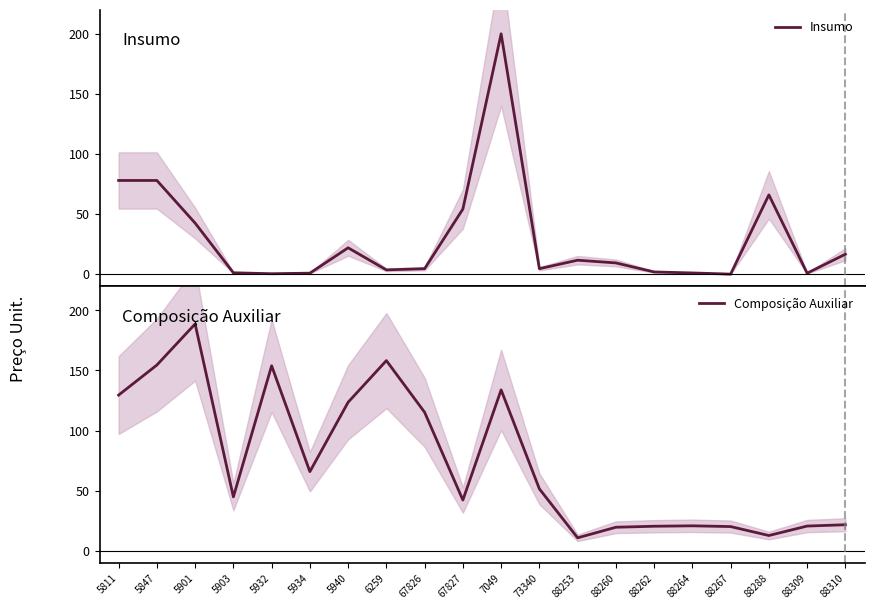

At which label is Insumo closest to 100?

5811